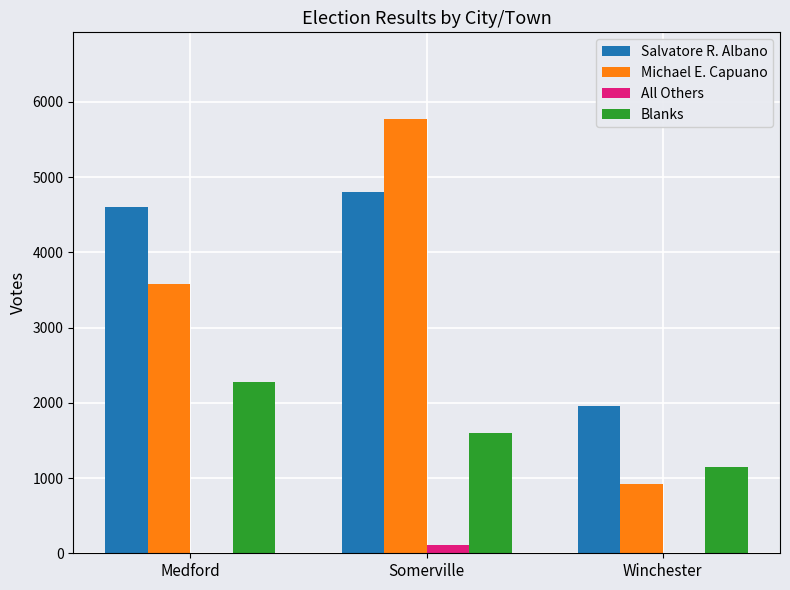

Count the Blanks values in the range 1146 to 2277.

3